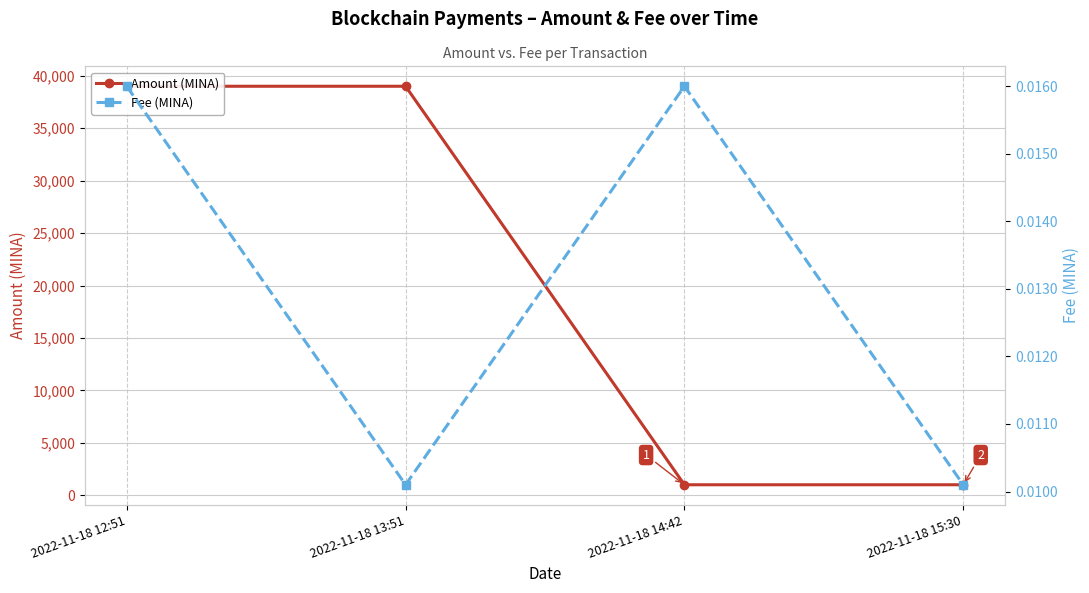

Reading right to left, what are all the values shown in this chart?

Amount (MINA): 1000.0	999.0	39000.0	39000.0
Fee (MINA): 0.0	0.0	0.0	0.0